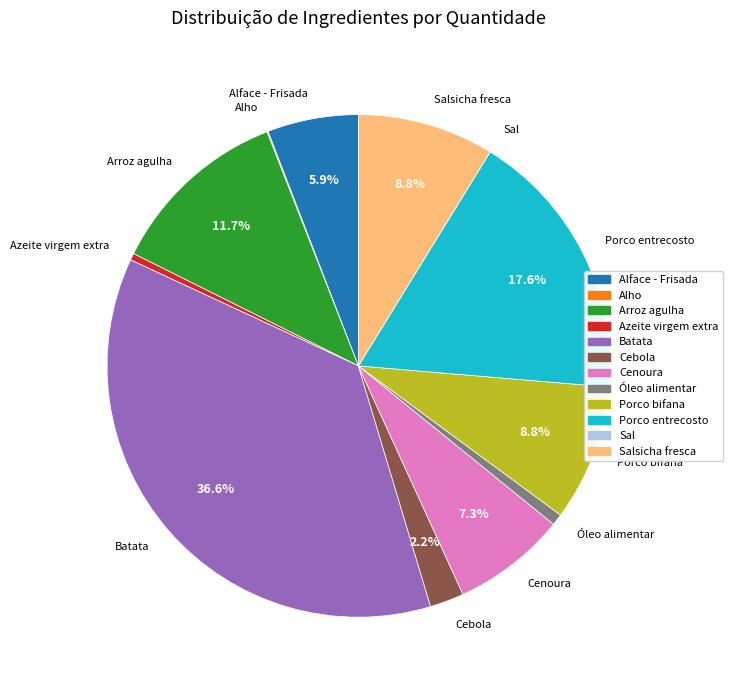

Is there any slice that represents more than half of the pie?

No